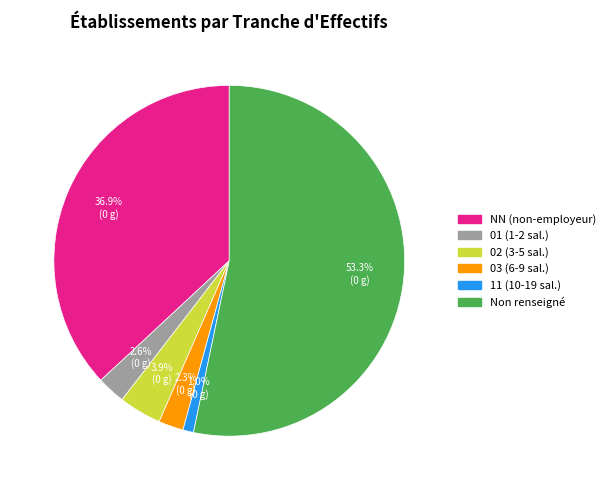

Which slice represents more than half of the pie?

Non renseigné